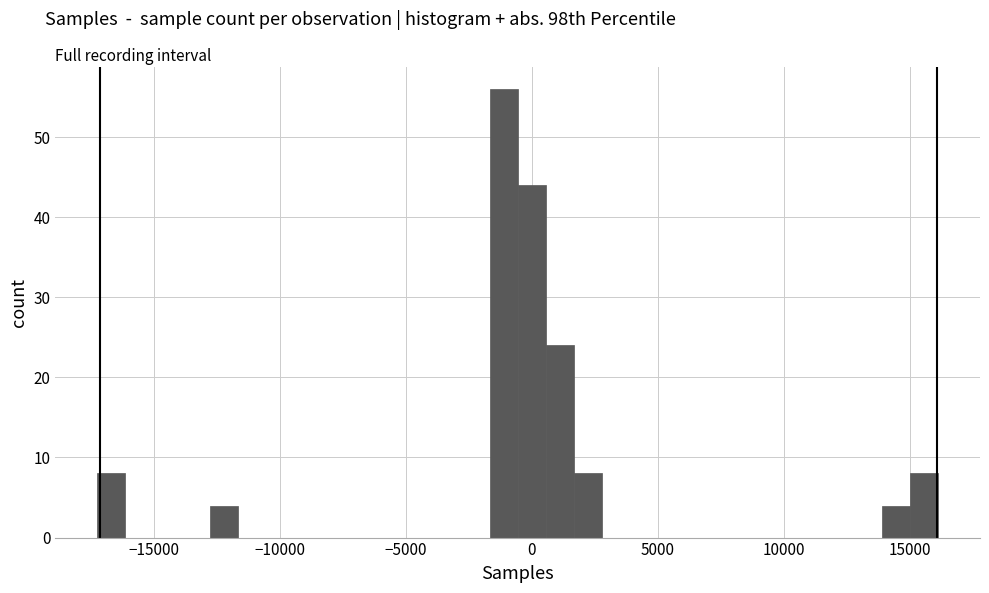

Read against the x-axis, roughly where is the centre of the tallest bar?

-1000